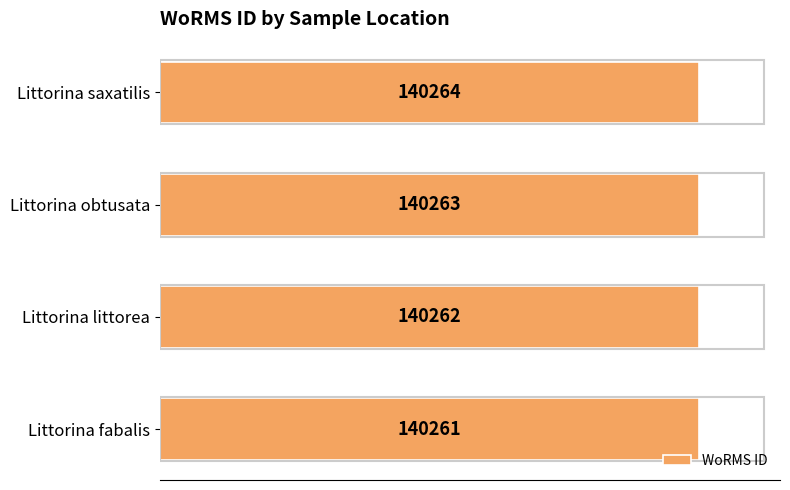

The value at Littorina saxatilis is 140264. True or false?

True